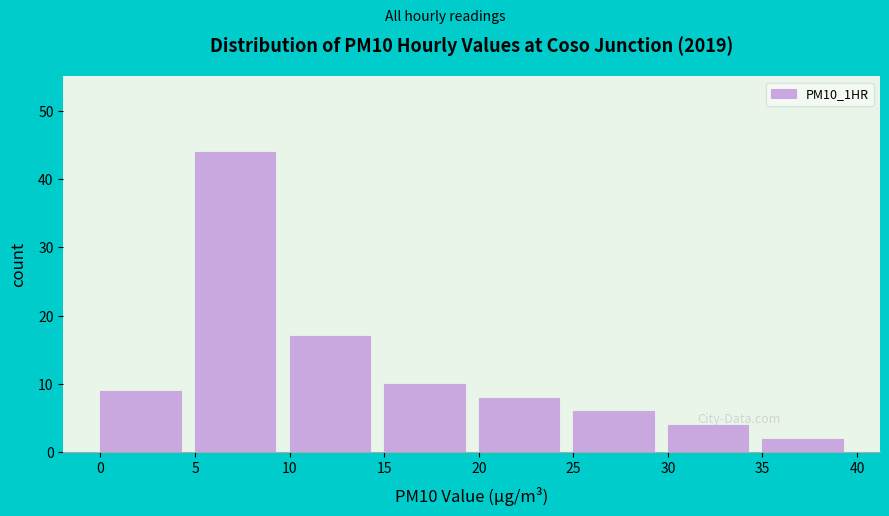

Which range on the x-axis has the tallest bar?

5 to 10